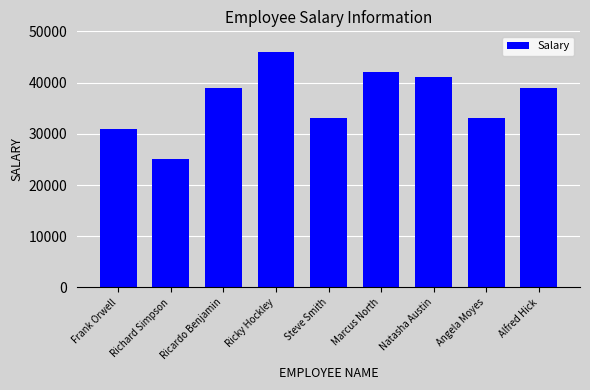

What is the label of the 4th bar from the right?

Marcus North